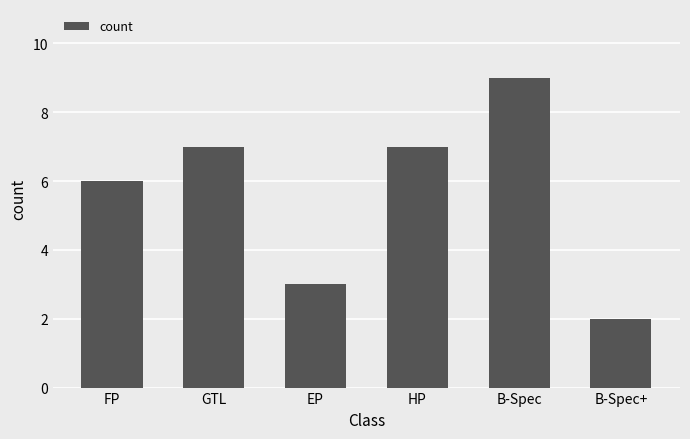

What is the change in value from GTL to B-Spec+?

-5